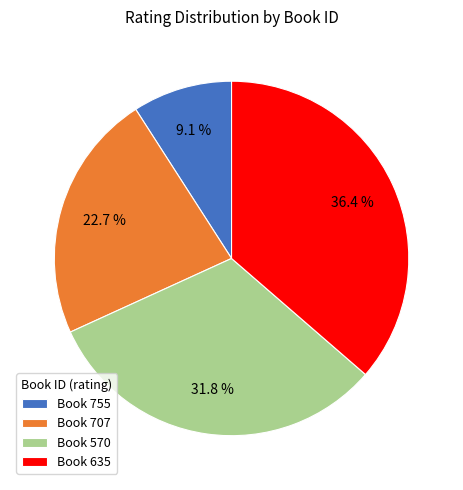

How many segments does this pie chart have?

4